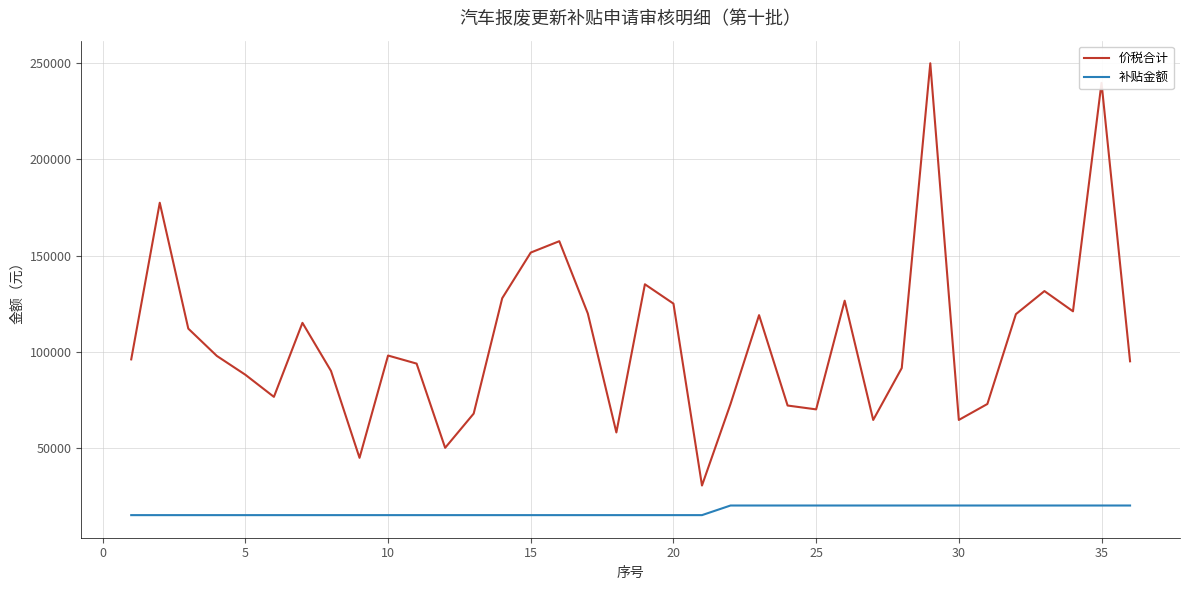

Which series has the largest total across all categories?

价税合计